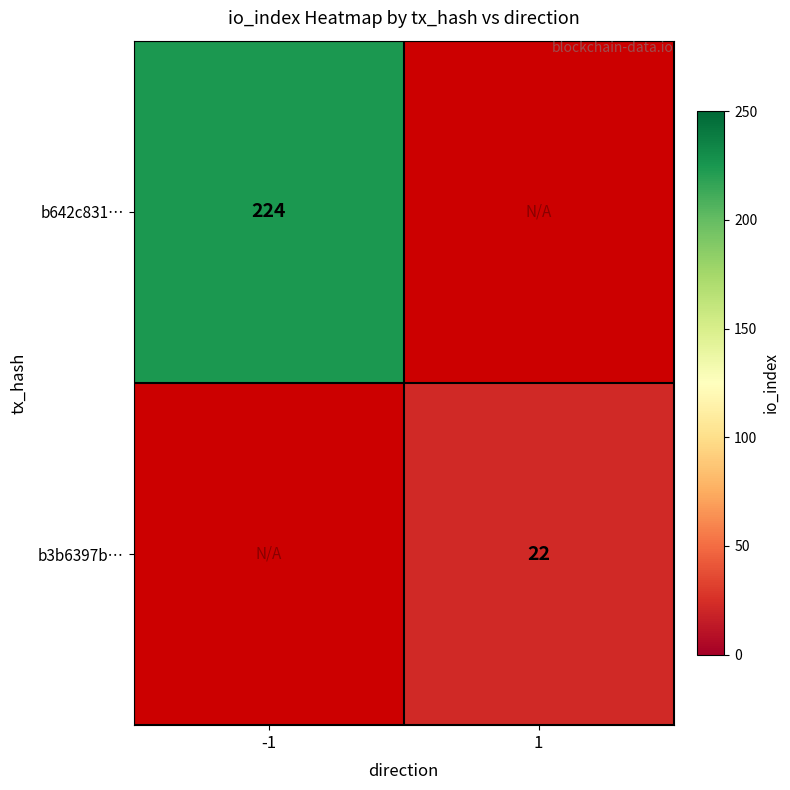

True or false: b3b6397b… has a value of 10 at 1.

False